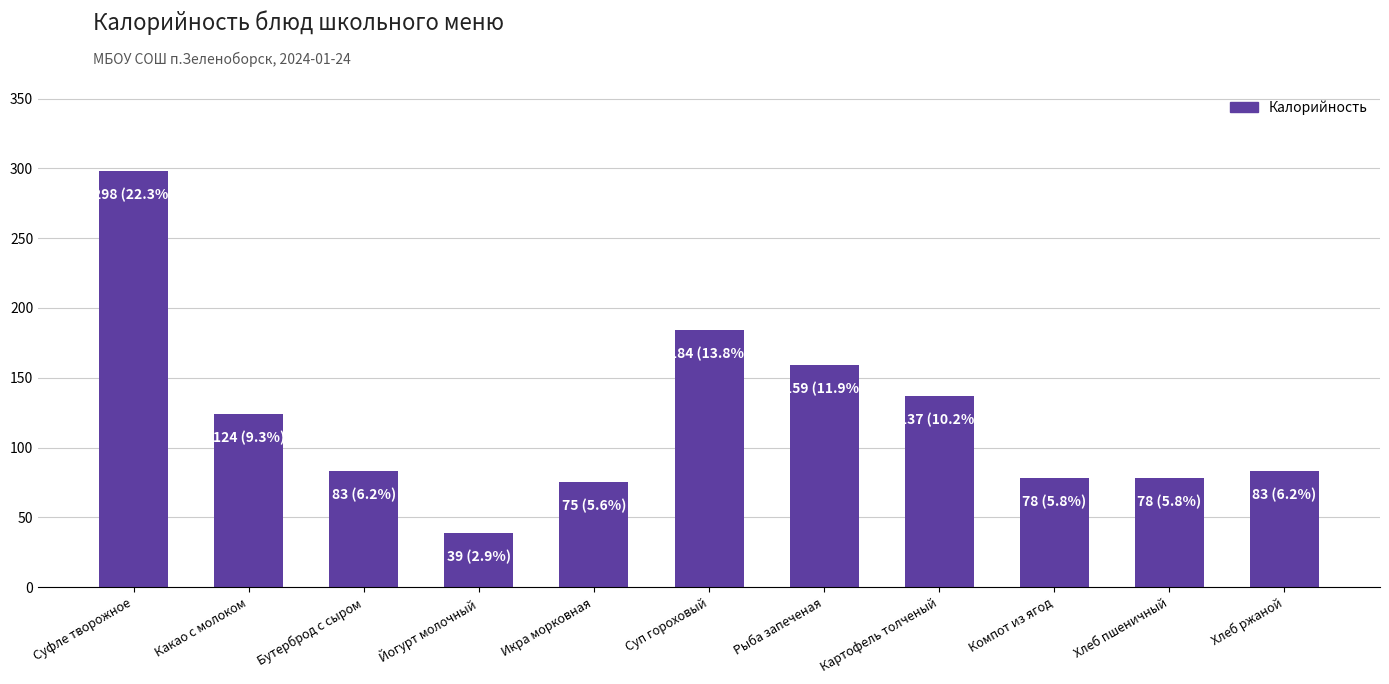

Read the value at Какао с молоком.

124